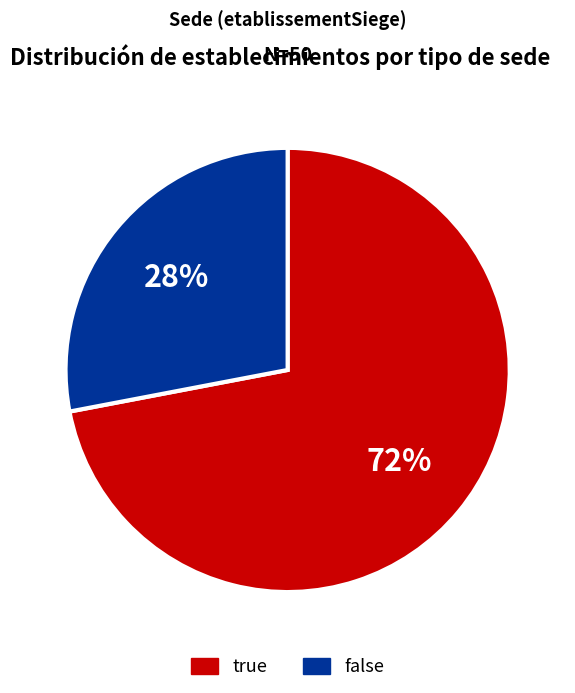

Which category has the biggest portion of the pie?

true